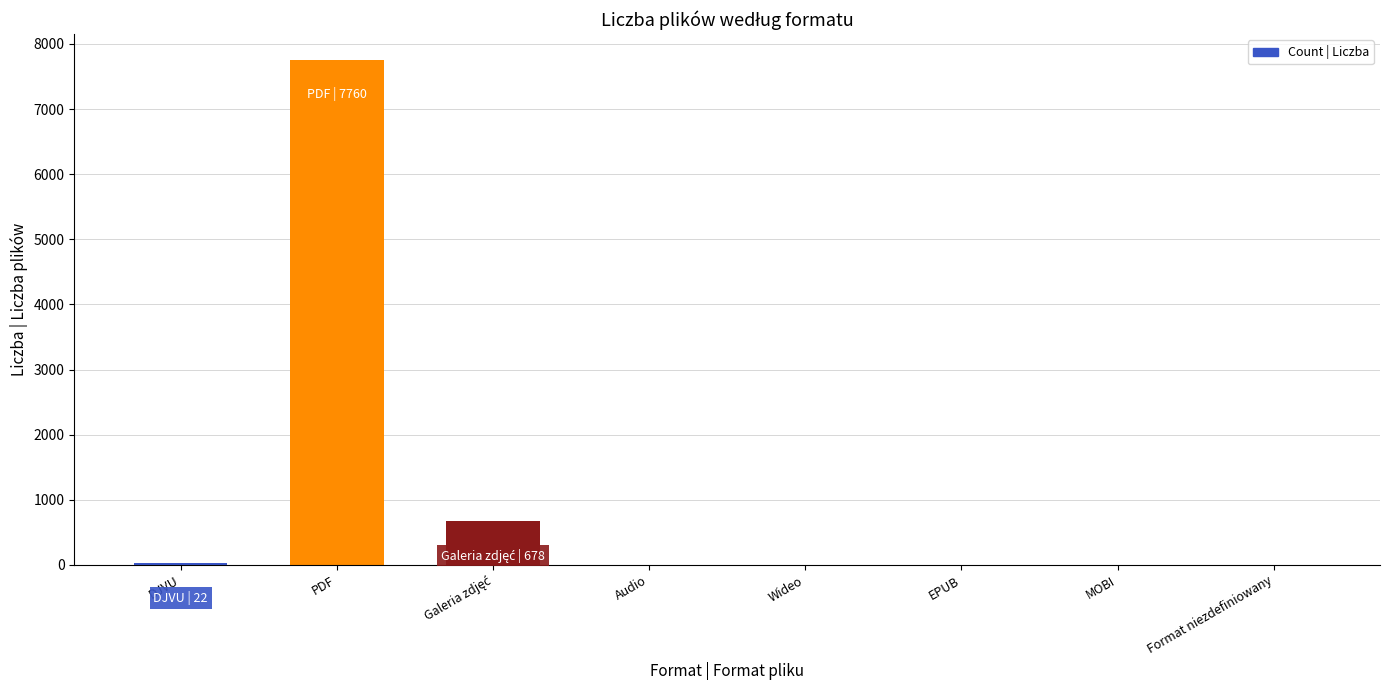

Which category has the highest value across all series?

PDF